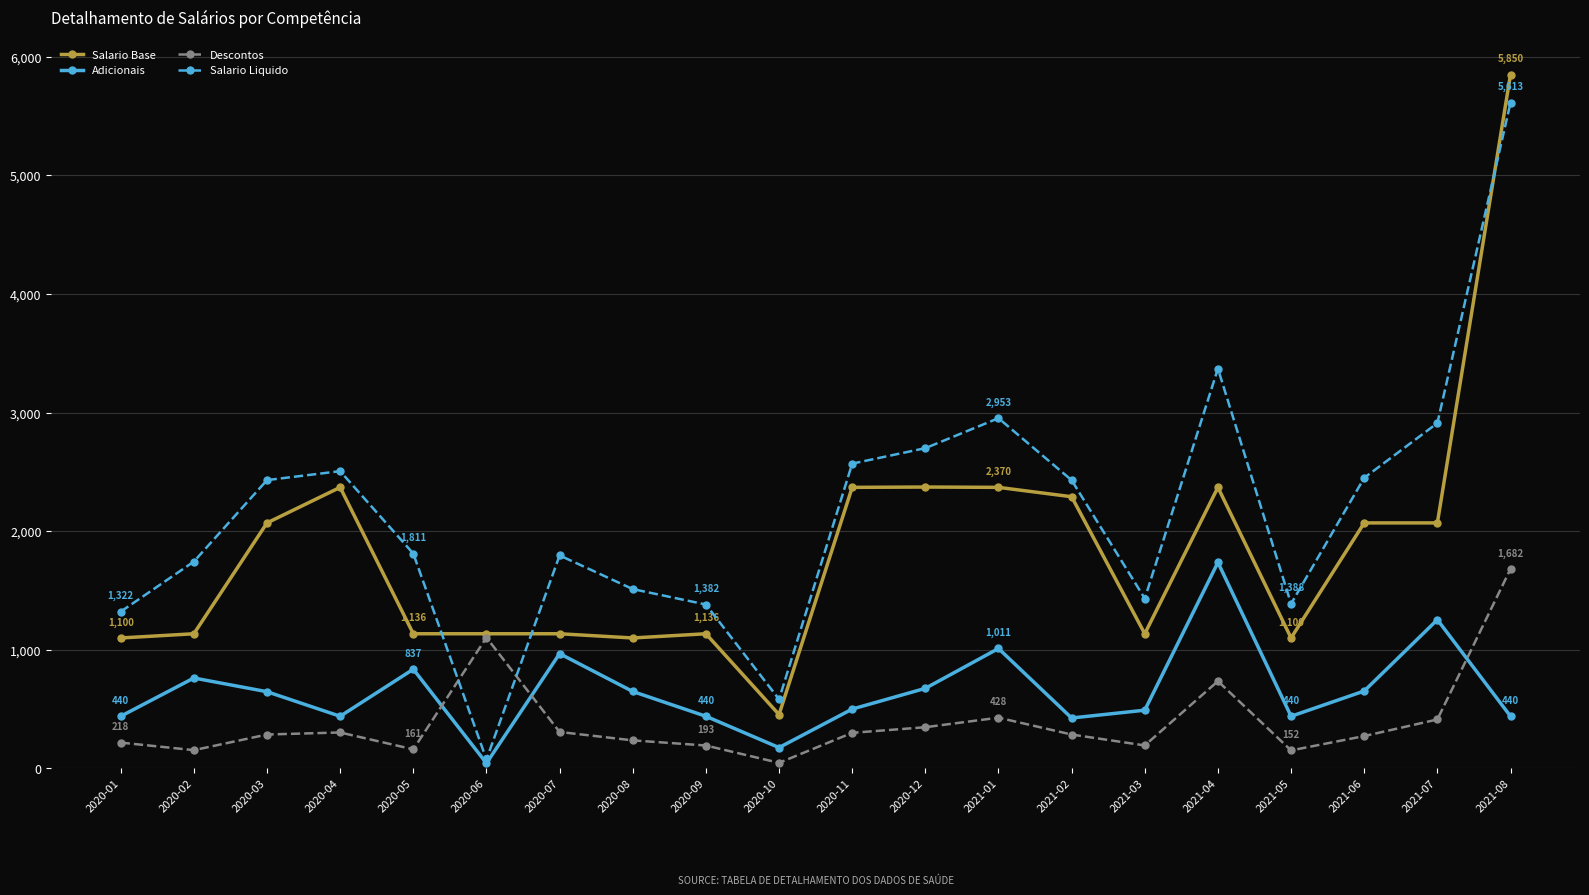

What are all the series names shown in the legend?

Salario Base, Adicionais, Descontos, Salario Liquido